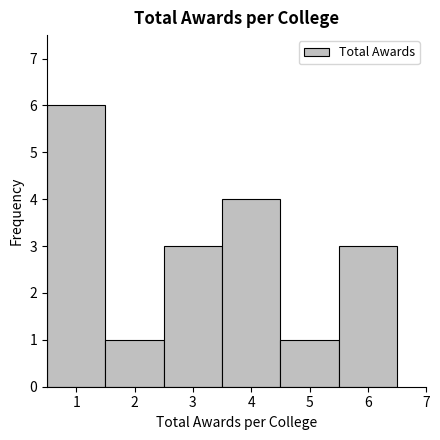

What is the height of the bar covering 1.5 to 2.5 on the x-axis? The values are not printed on the chart, so give them approximately, as read against the axis.

1